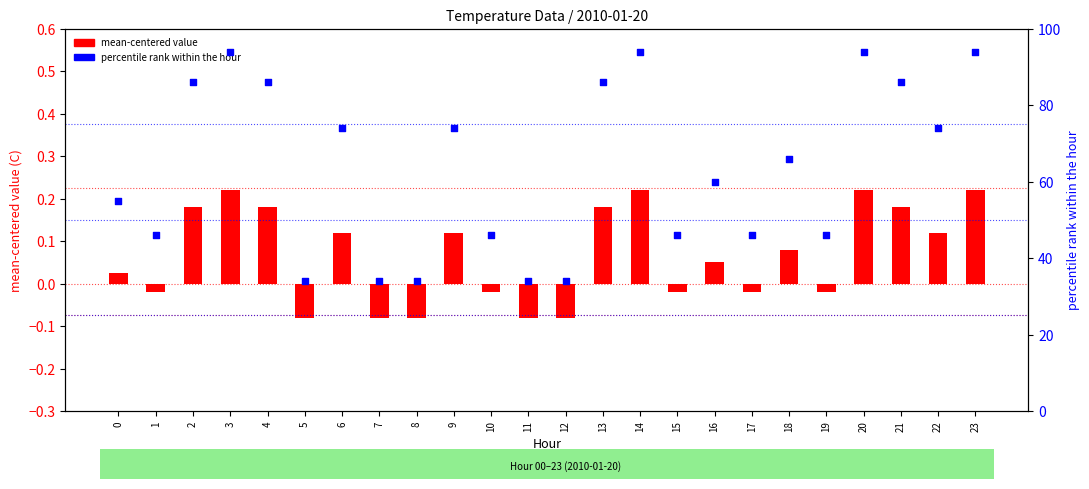

At how many categories does at least one series exceed 0?

24